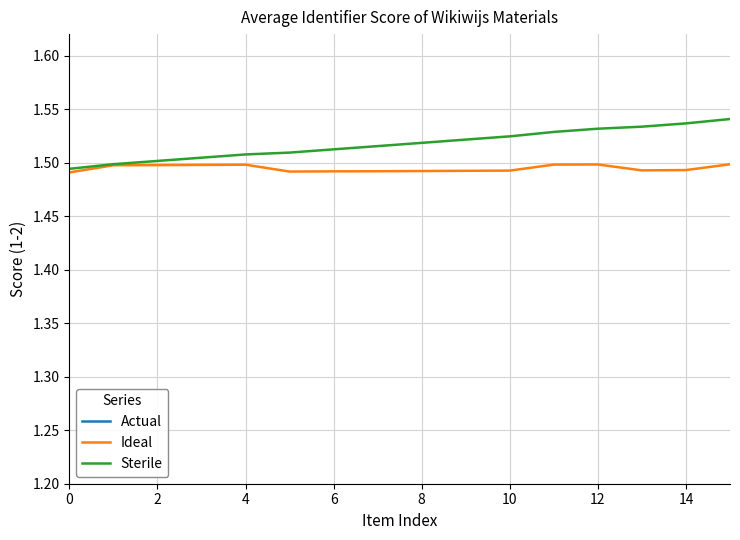

True or false: Ideal has a value of 0.6 at 12.

False